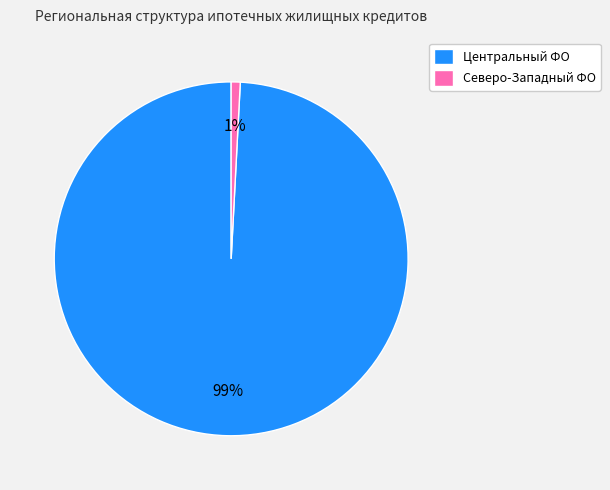

How many segments does this pie chart have?

2